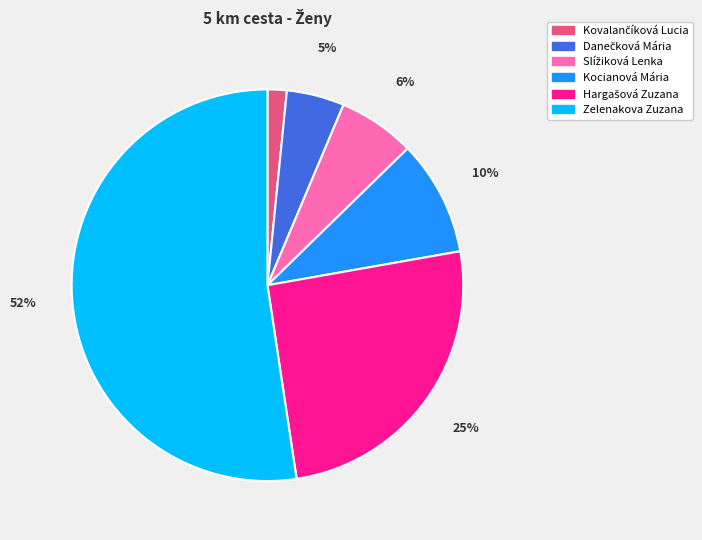

To the nearest percent, what percentage of the pie is Zelenakova Zuzana?

52%